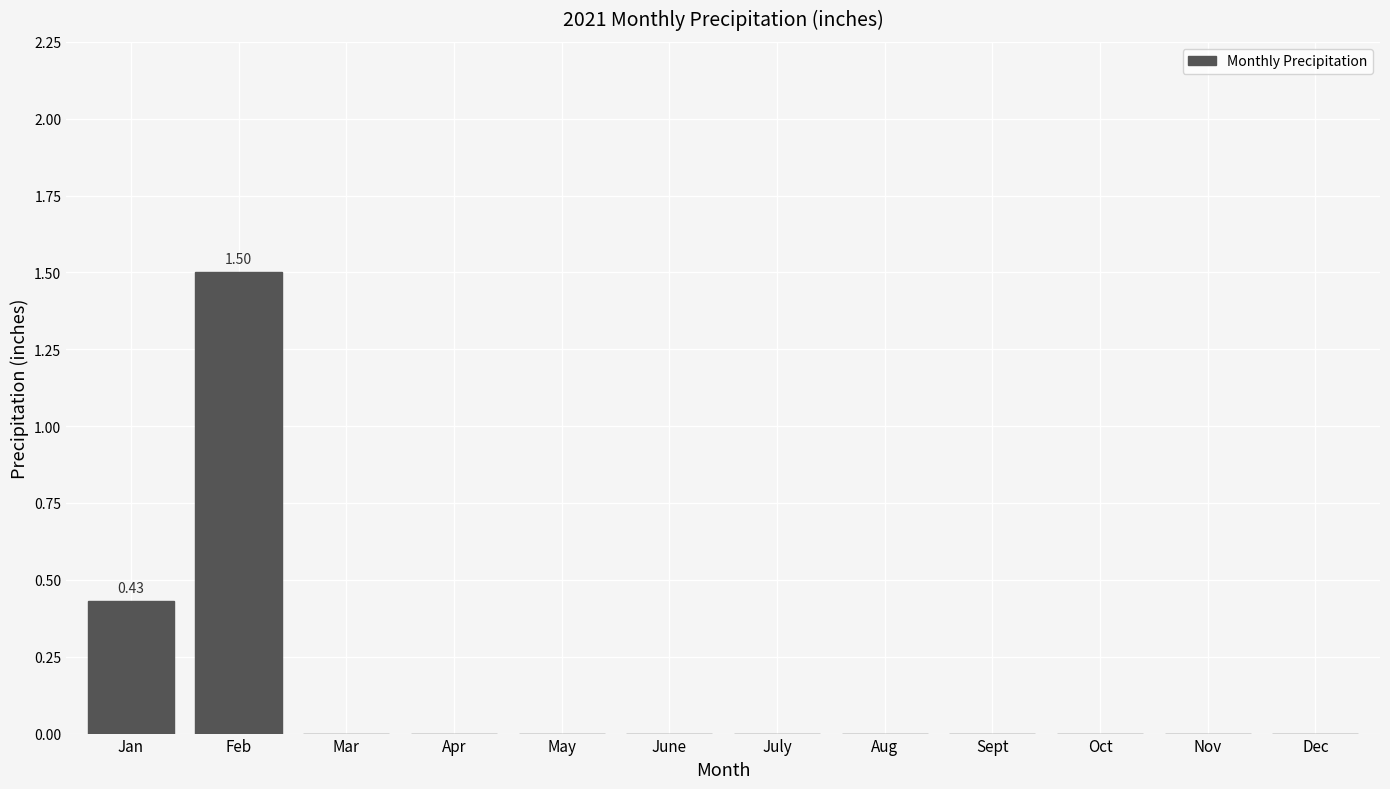

What is the change in value from Feb to Oct?

-1.5